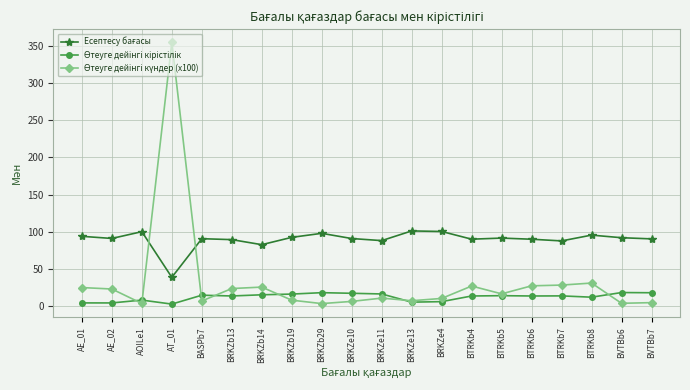

What is the difference between the highest and lowest values at BRKZb13?

75.8